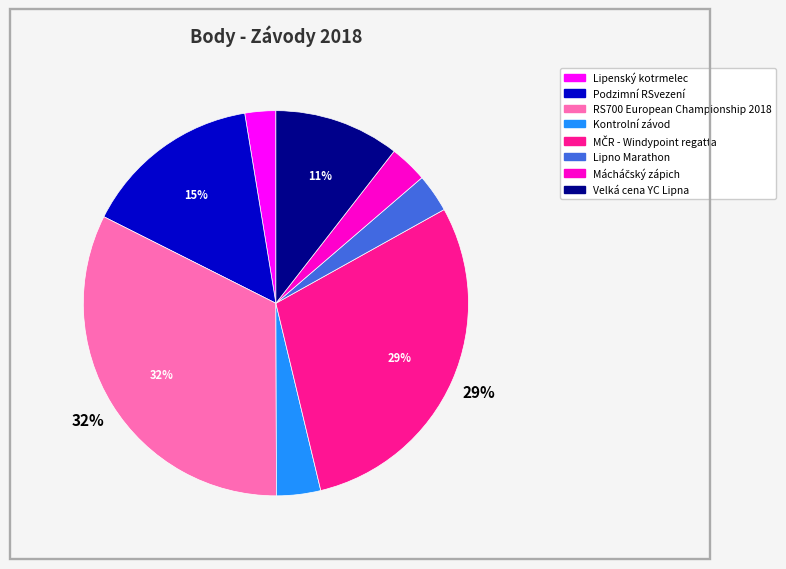

Which category has the biggest portion of the pie?

RS700 European Championship 2018